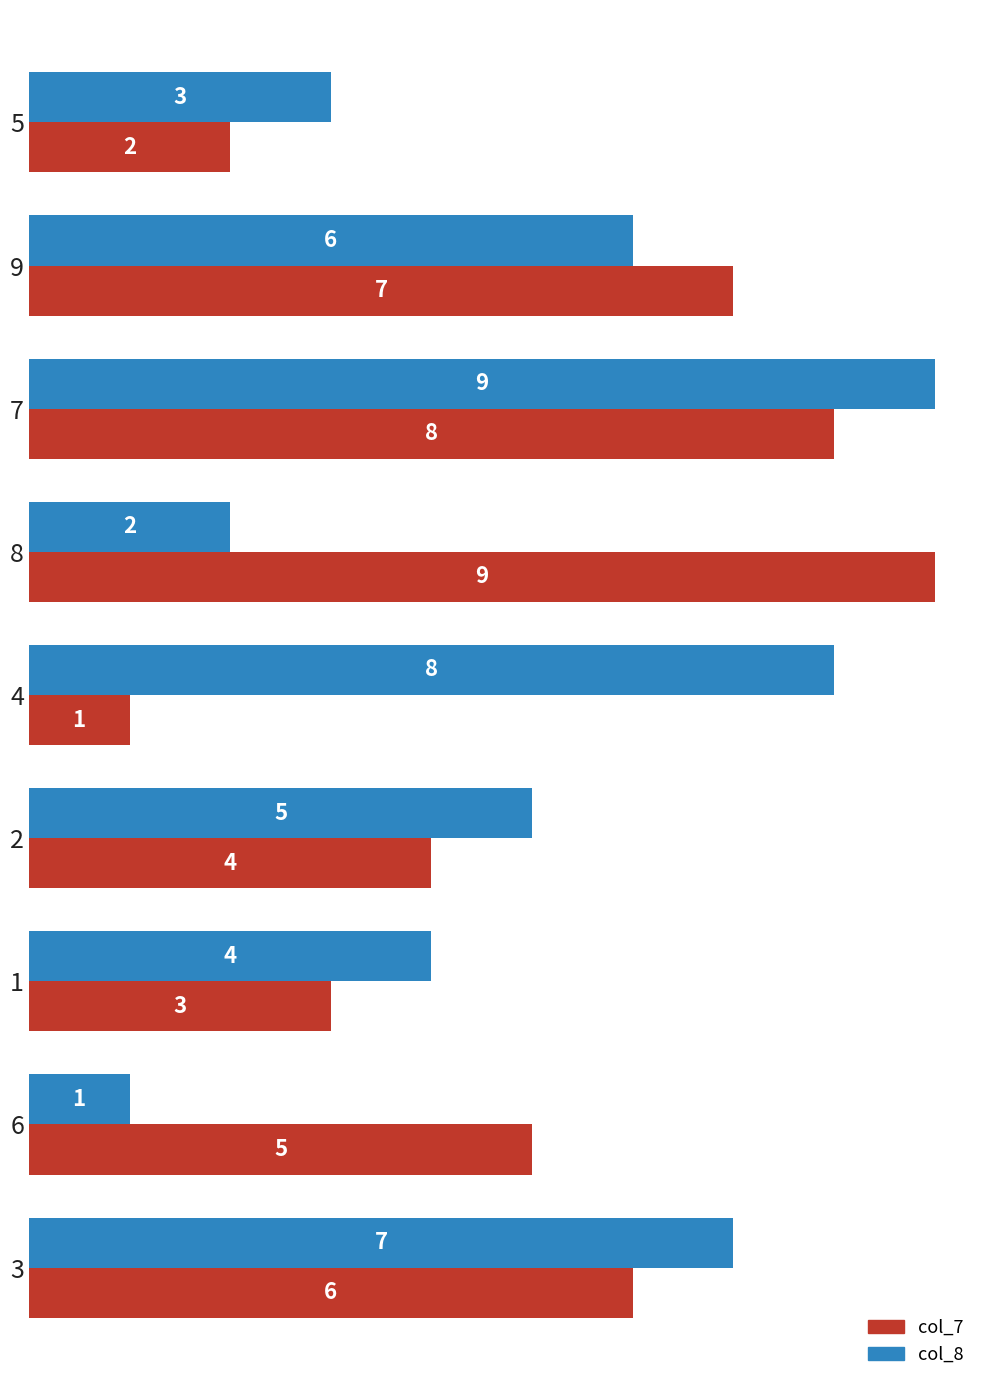

Between 6 and 3, which series saw the biggest shift?

col_8